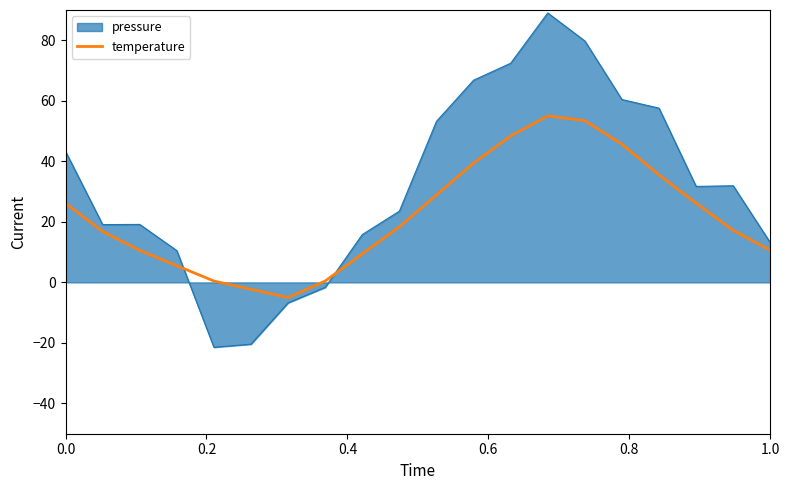

What is the highest value of the temperature series?

55.0